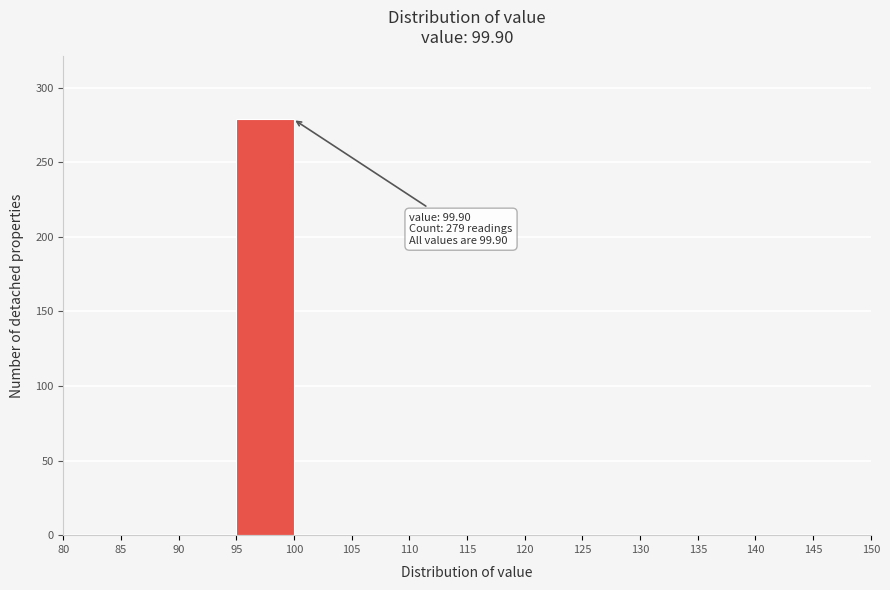

Over which range of the x-axis is the bar tallest?

95 to 100